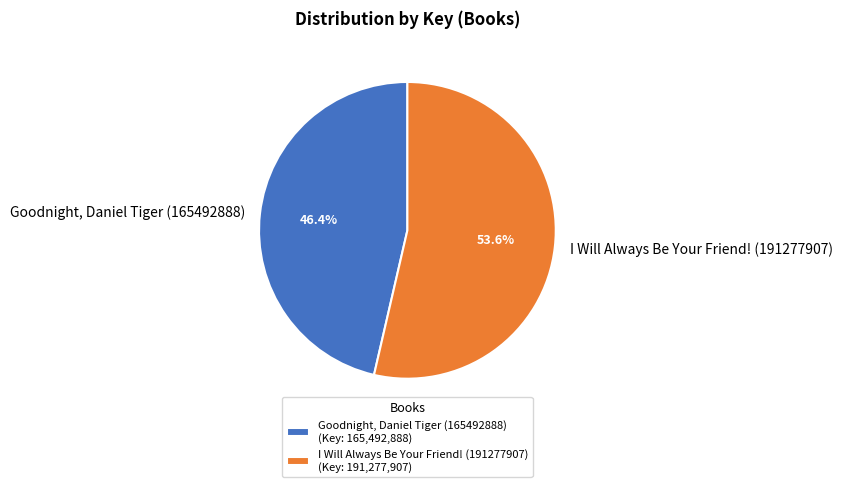

What percentage do Goodnight, Daniel Tiger (165492888) and I Will Always Be Your Friend! (191277907) together represent?

100.0%